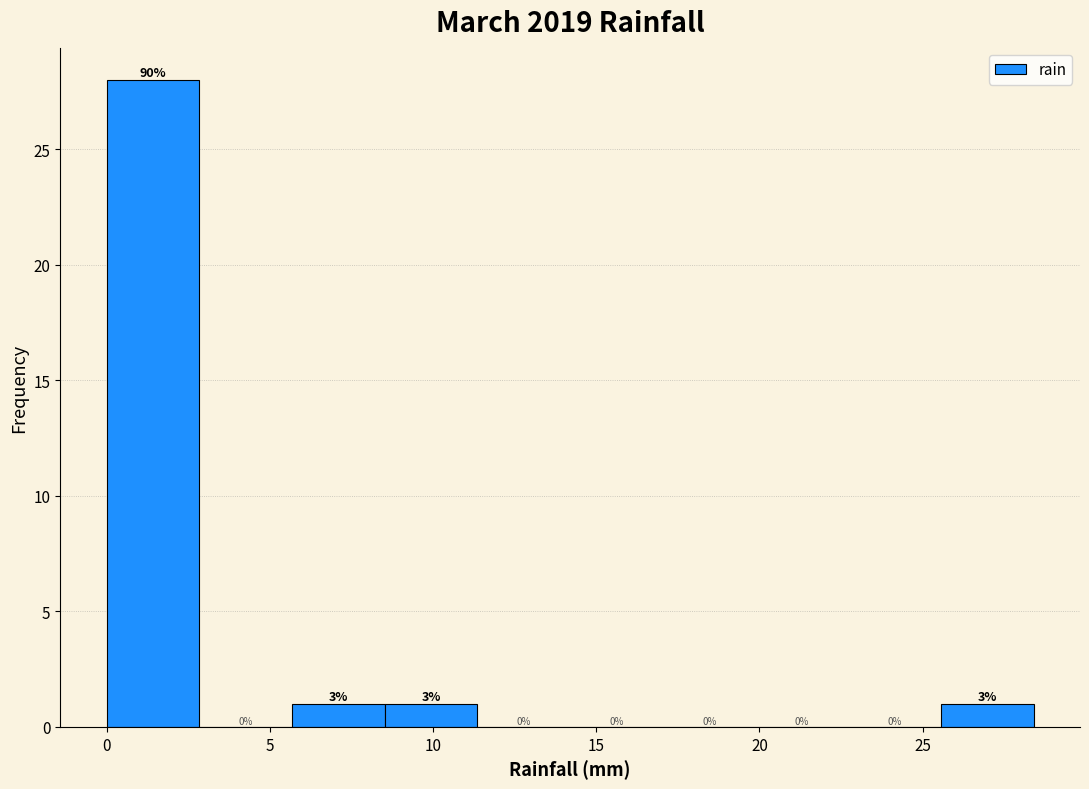

Over which range of the x-axis is the bar tallest?

0.0 to 3.0